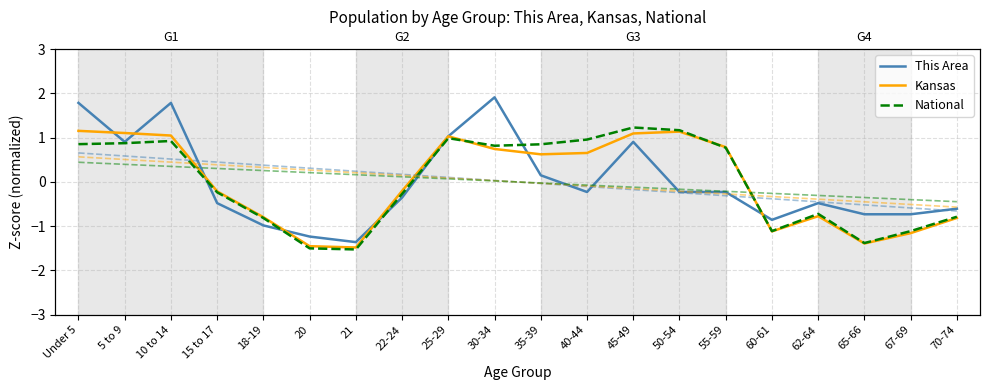

Rank the series by their maximum value, from lowest to highest.

Kansas, National, This Area